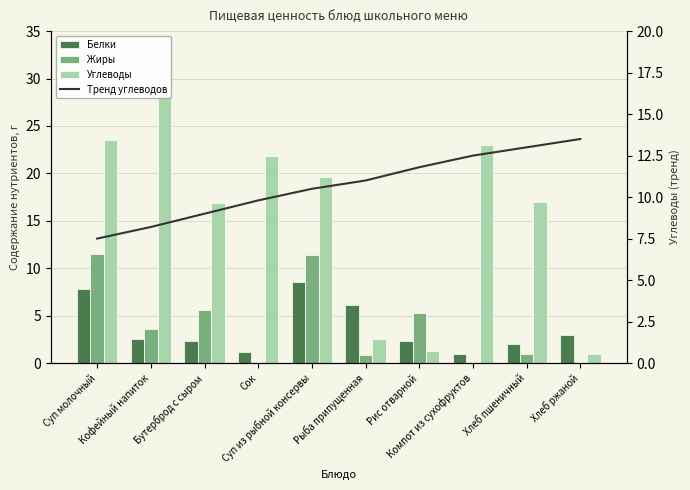

What is the sum of all Белки values?

36.9